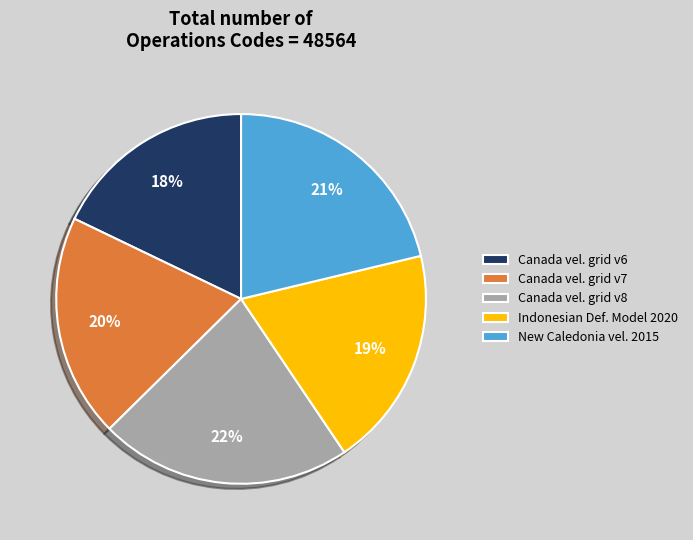

To the nearest percent, what is the difference between the largest and smallest slice percentages?

4%